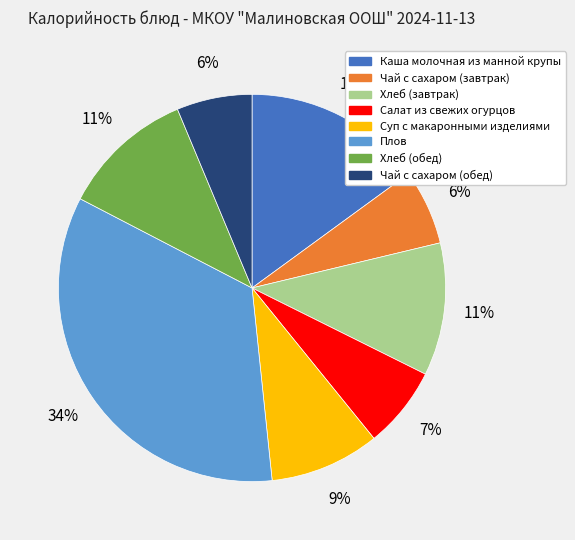

What is the largest slice in the pie chart?

Плов